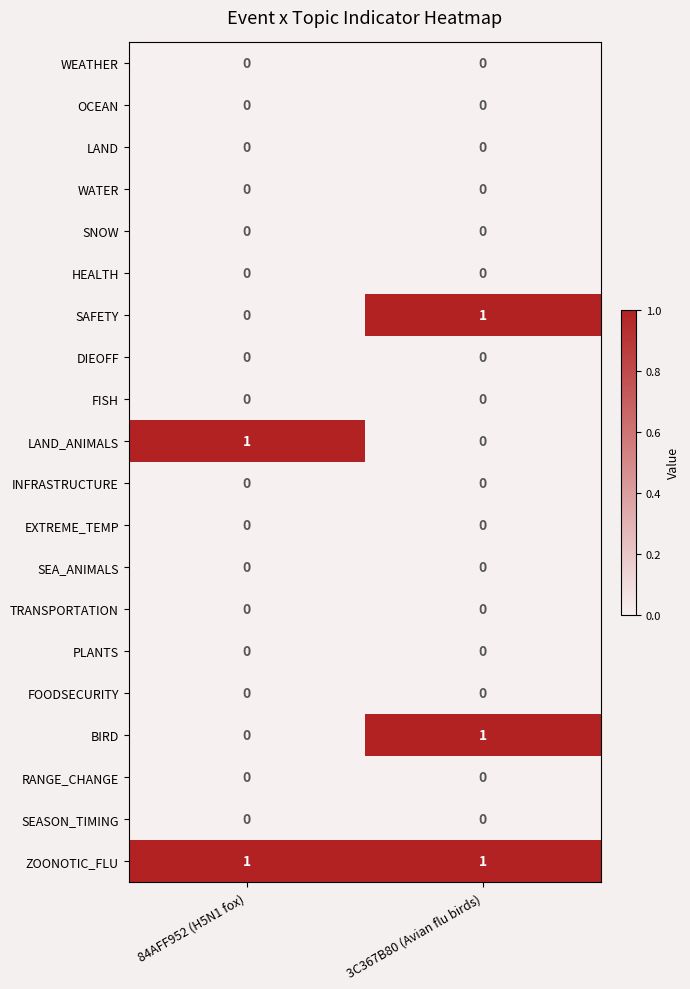

At which category is the sum across all series the highest?

3C367B80 (Avian flu birds)